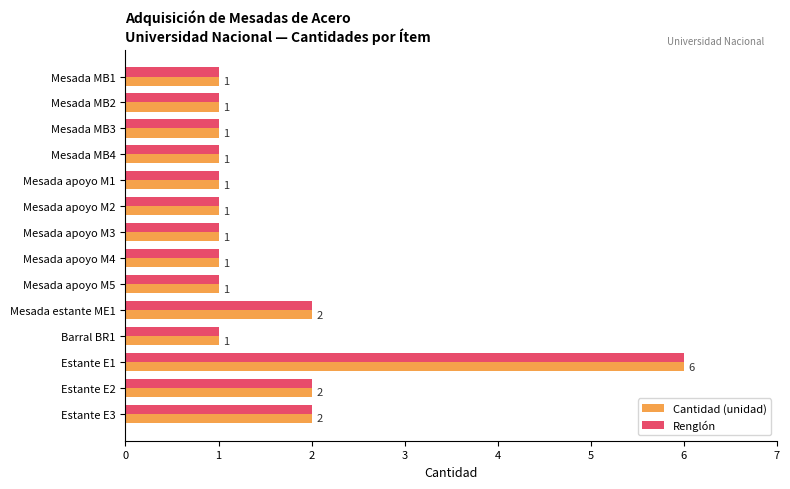

What is the sum of all Cantidad (unidad) values?

22